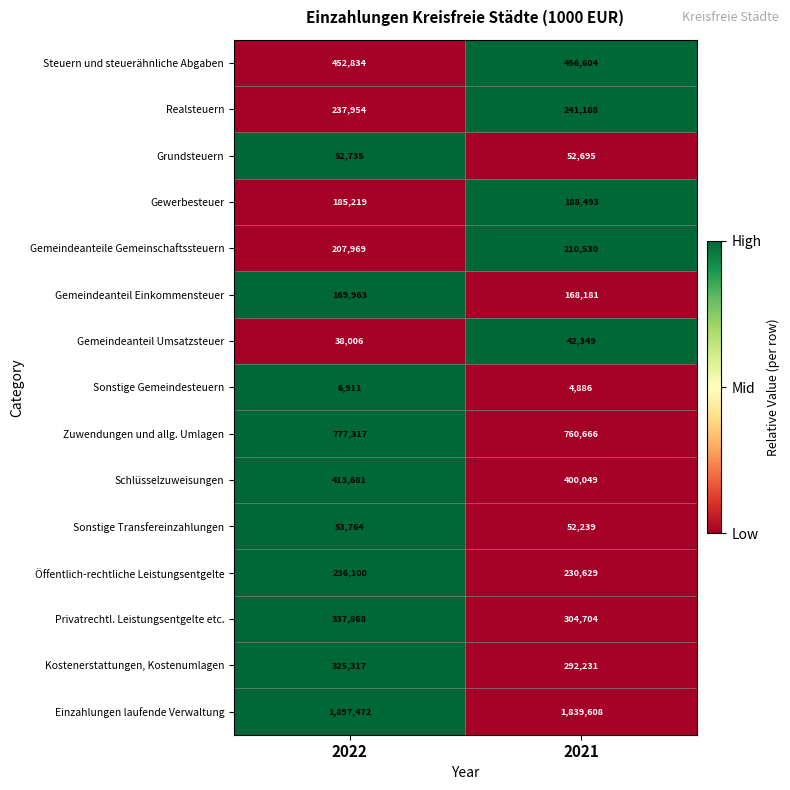

Which series has the largest total across all categories?

Einzahlungen laufende Verwaltung